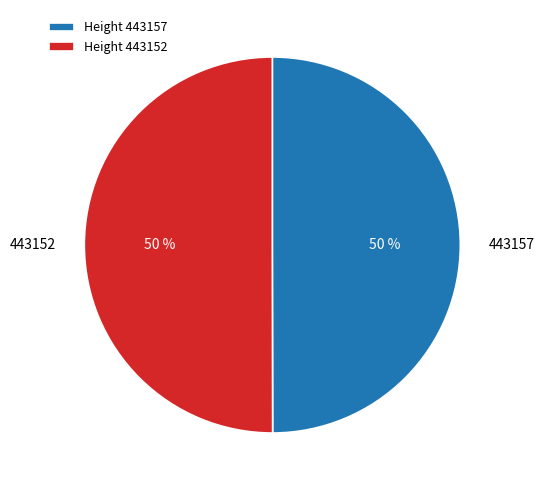

To the nearest percent, what portion does 443152 represent?

50%